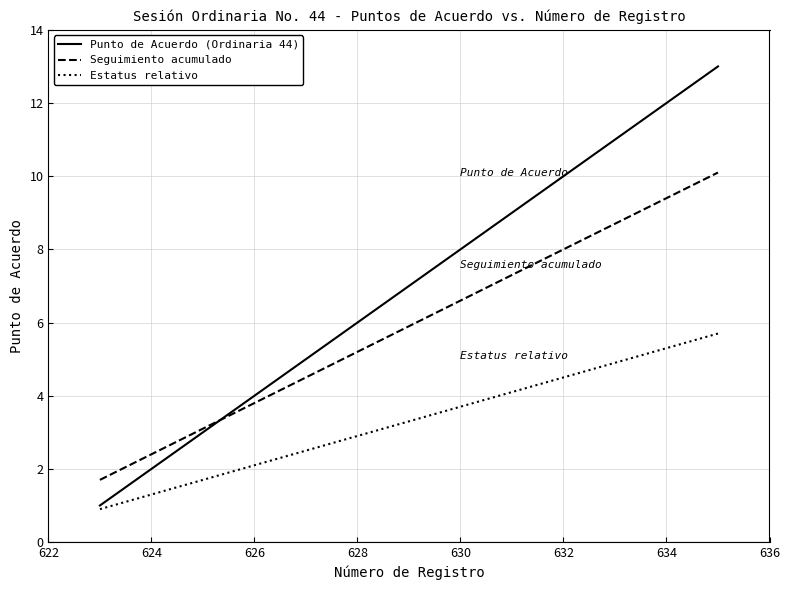

At how many categories does at least one series exceed 1?

13